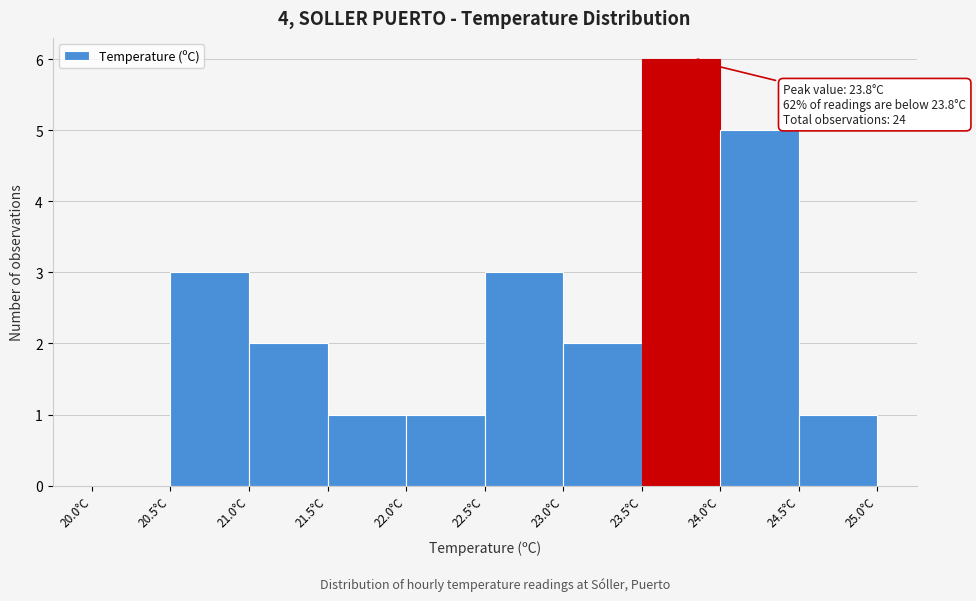

Which range on the x-axis has the tallest bar?

23.5 to 24.0